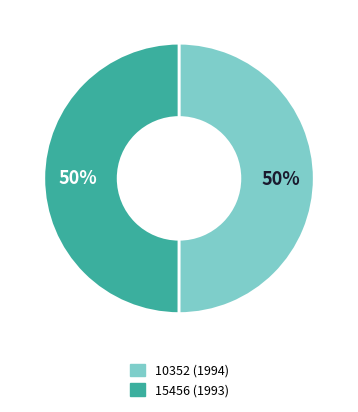

True or false: 15456 accounts for 50% of the total.

True